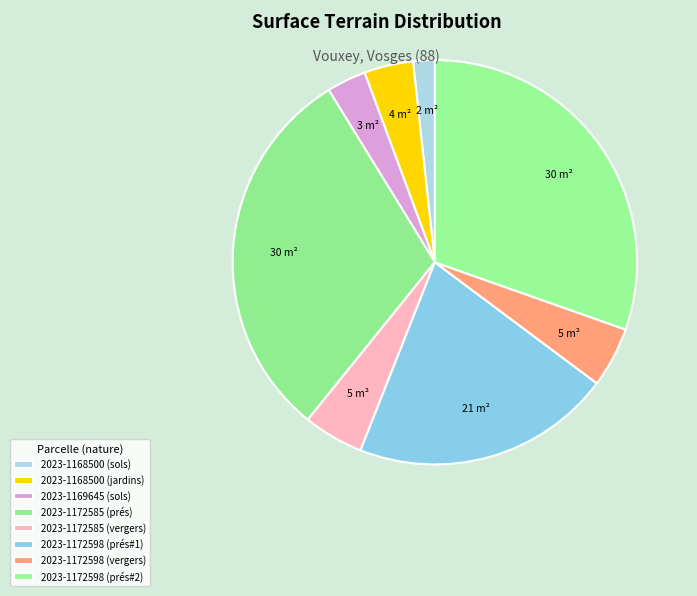

Is there a majority slice in this chart?

No